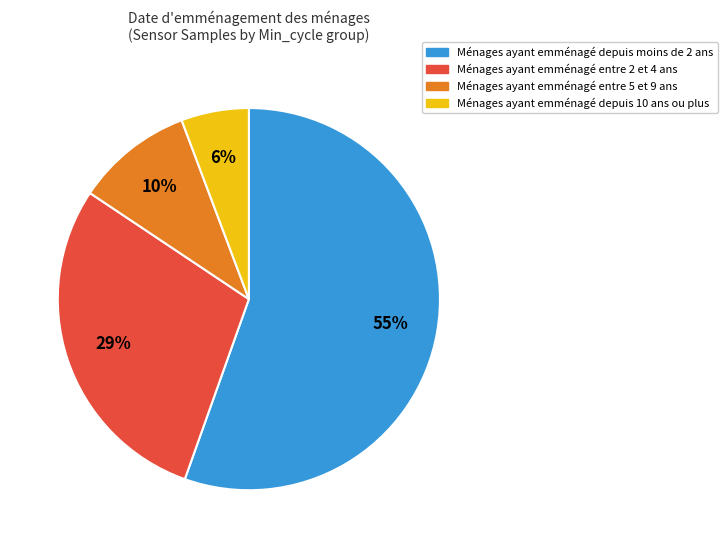

To the nearest percent, what is the average slice percentage?

25%